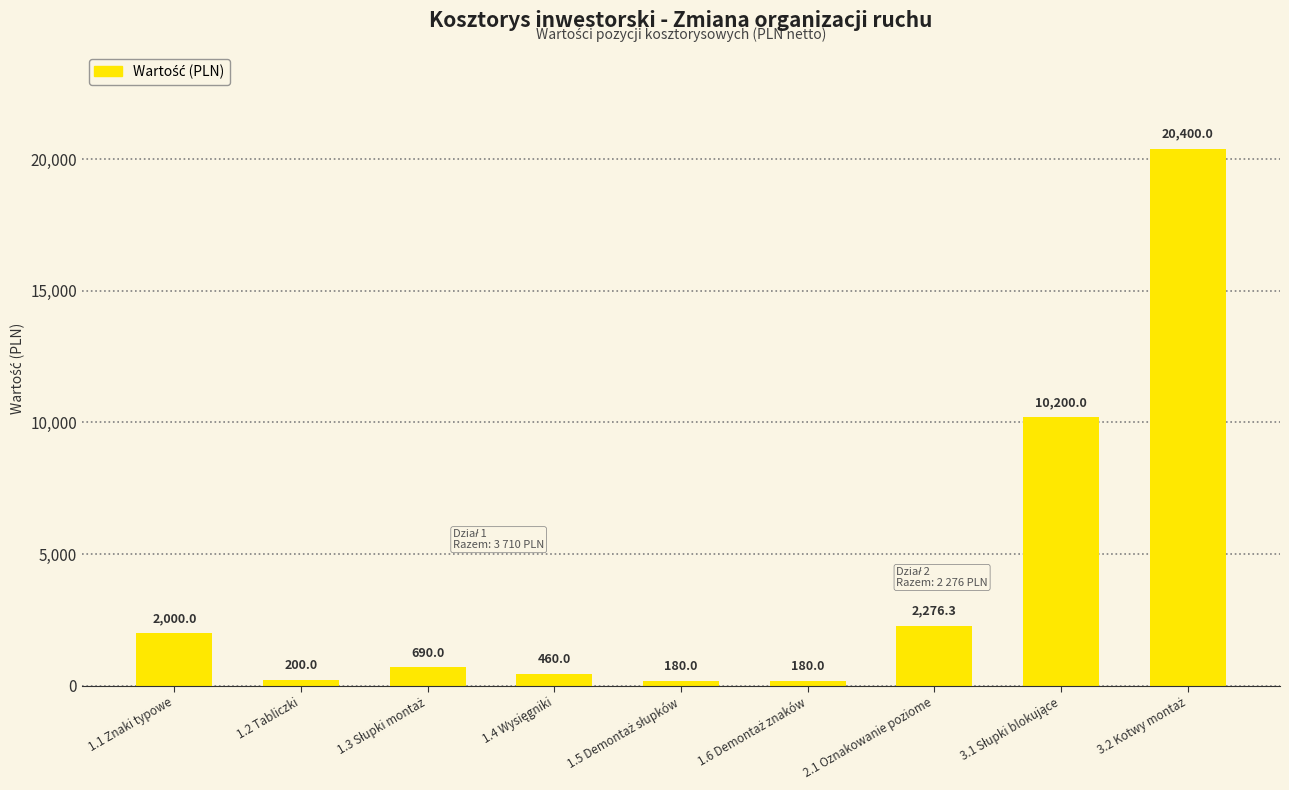

The value at 1.2 Tabliczki is 200.0. True or false?

True